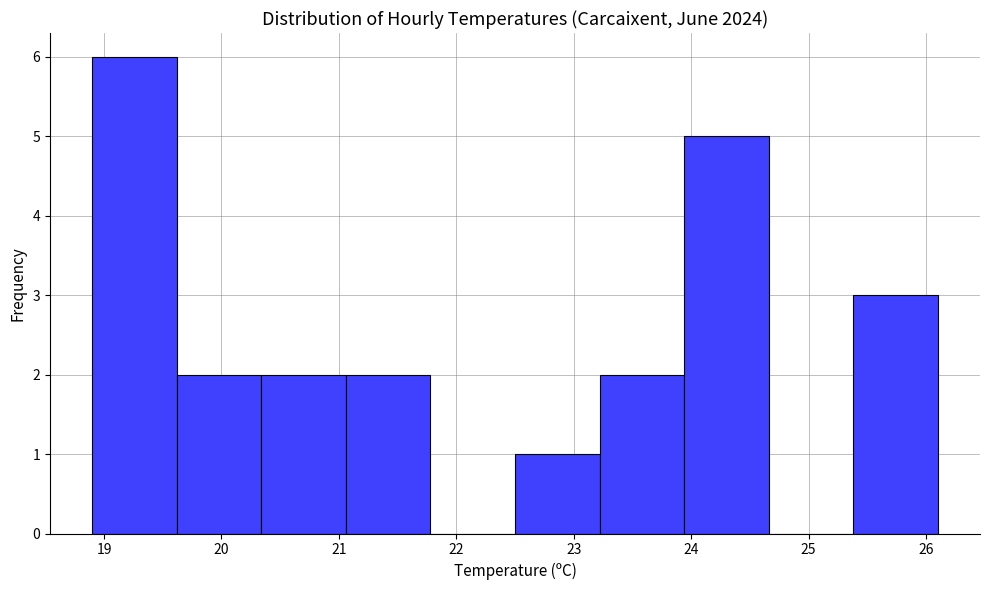

How tall is the bar that spans 19.62 to 20.34 on the x-axis? Neither the bar edges nor the heights are printed on the chart, so give them approximately, as read against the axes.

2